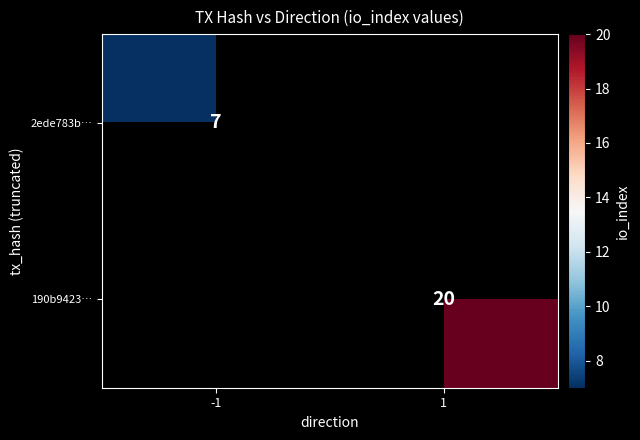

Is it true that 190b9423… equals 29.6 at 1?

False